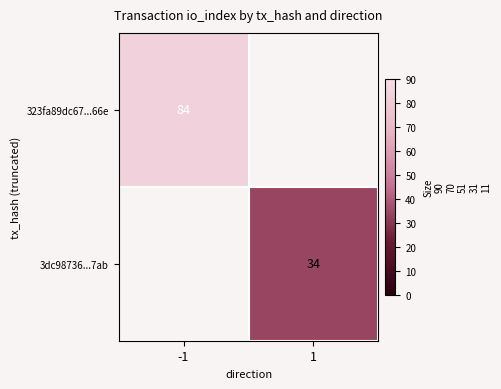

Is it true that 3dc98736...7ab equals 19.9 at 1?

False